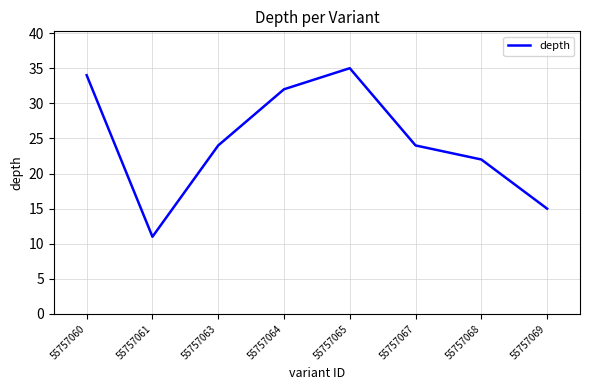

What is the average value?

25